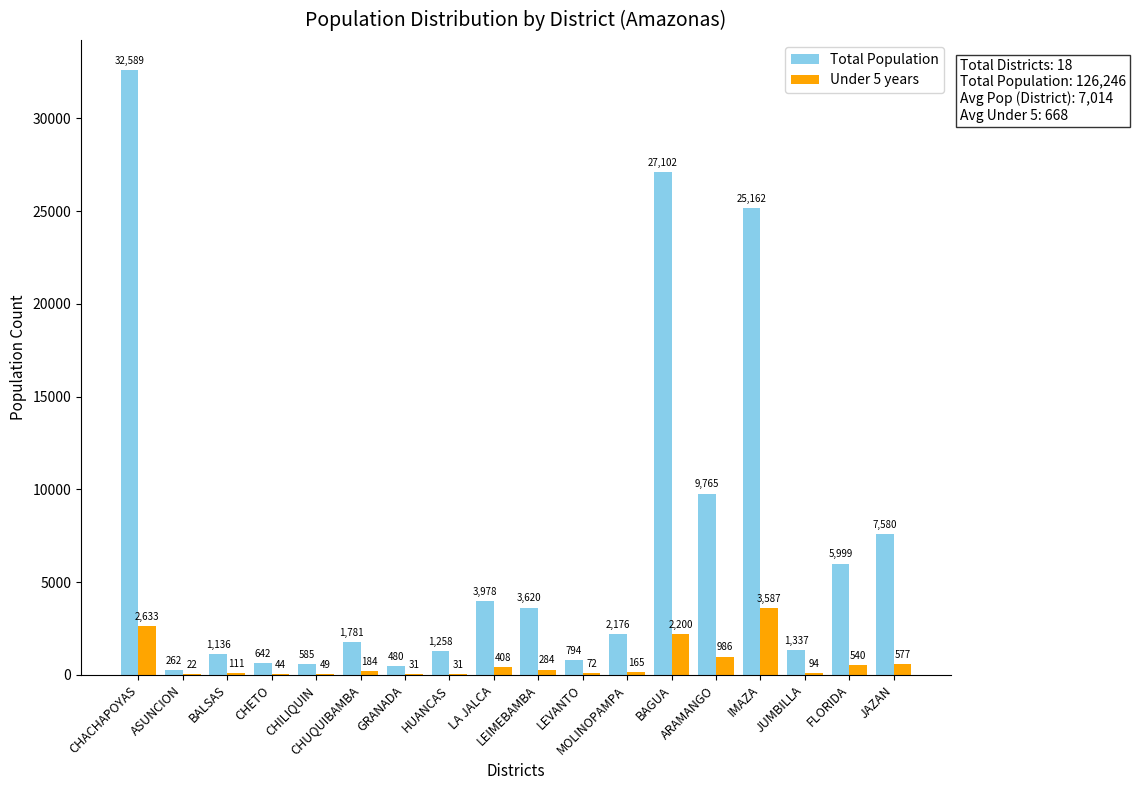

At which label does Under 5 years reach its peak?

IMAZA